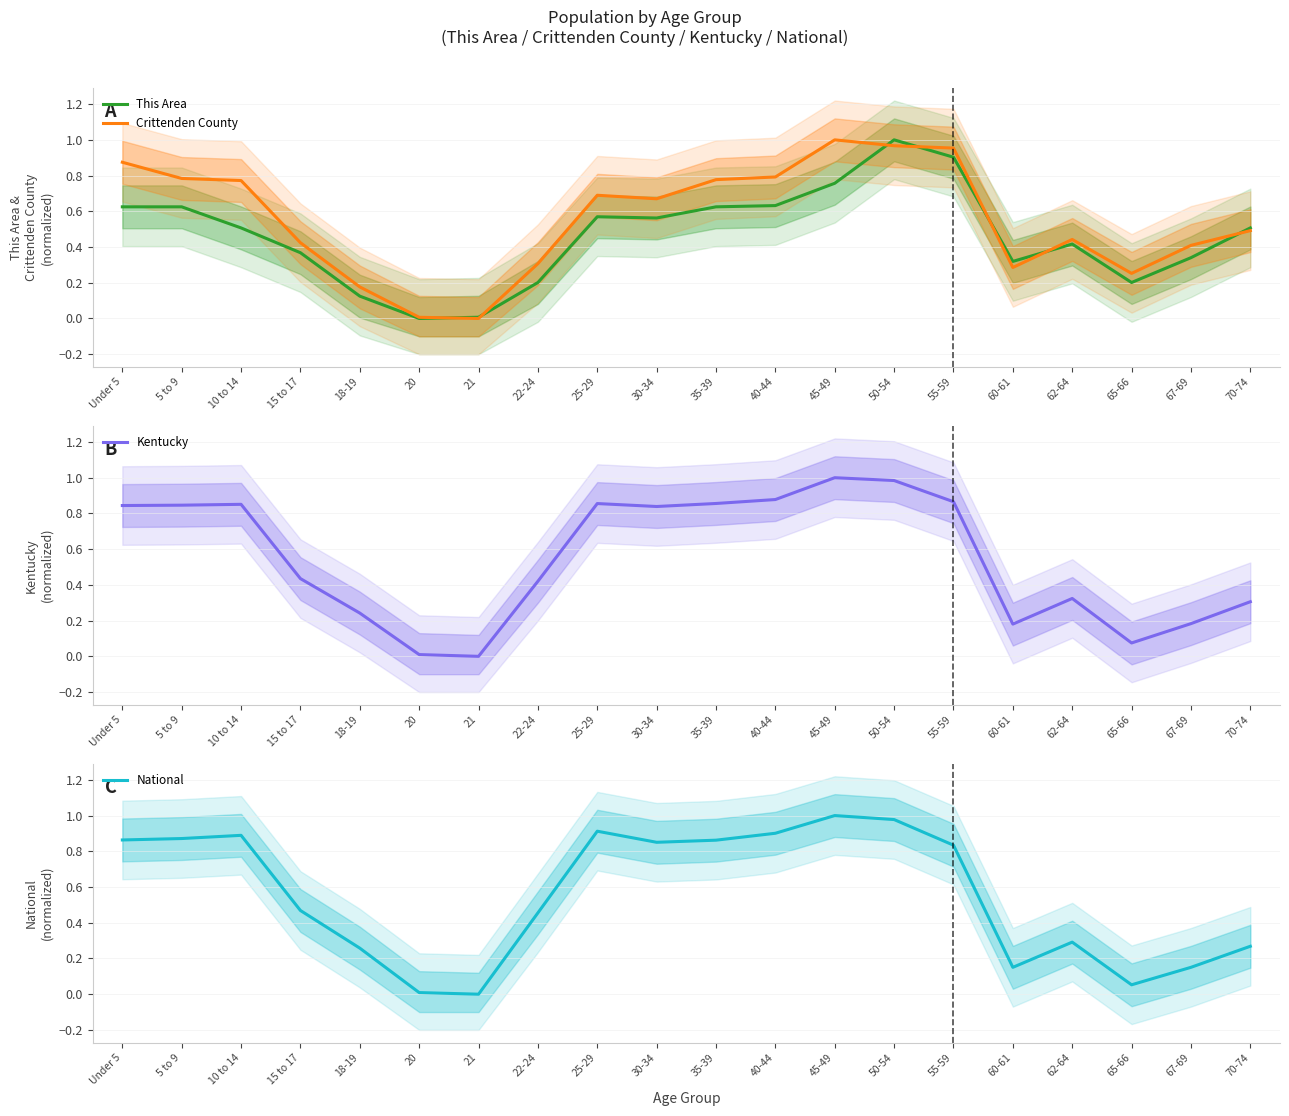

At which label is This Area closest to 0?

20